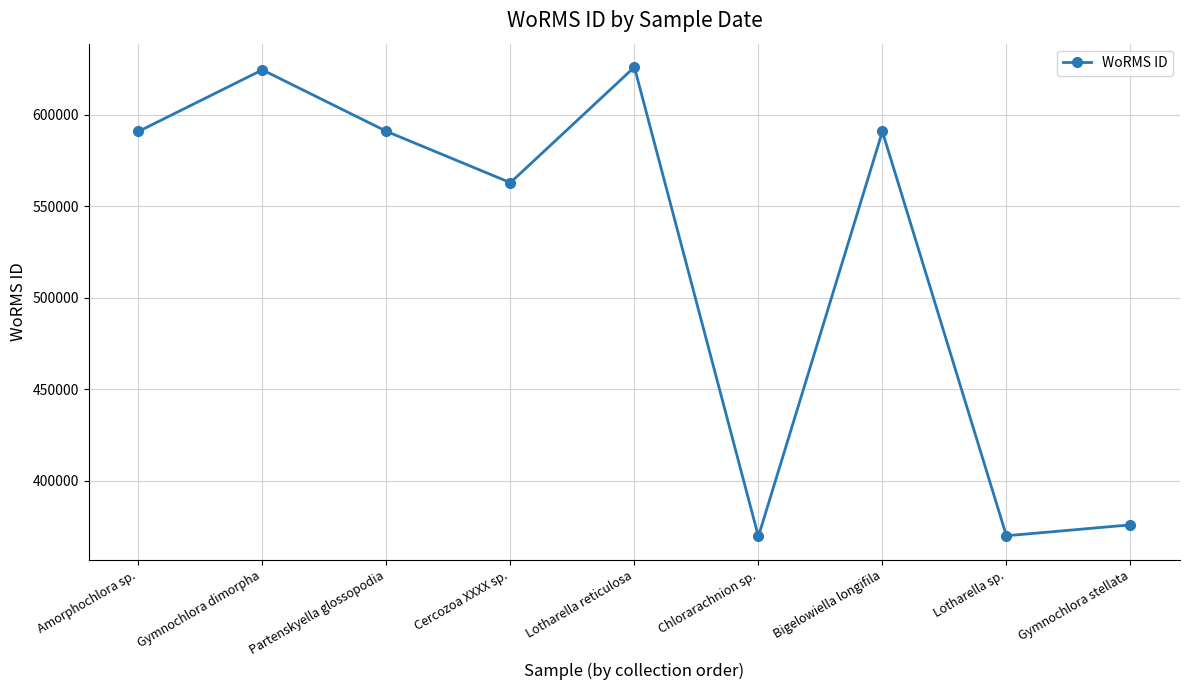

What is the approximate value at Partenskyella glossopodia, to the nearest 100?

590900